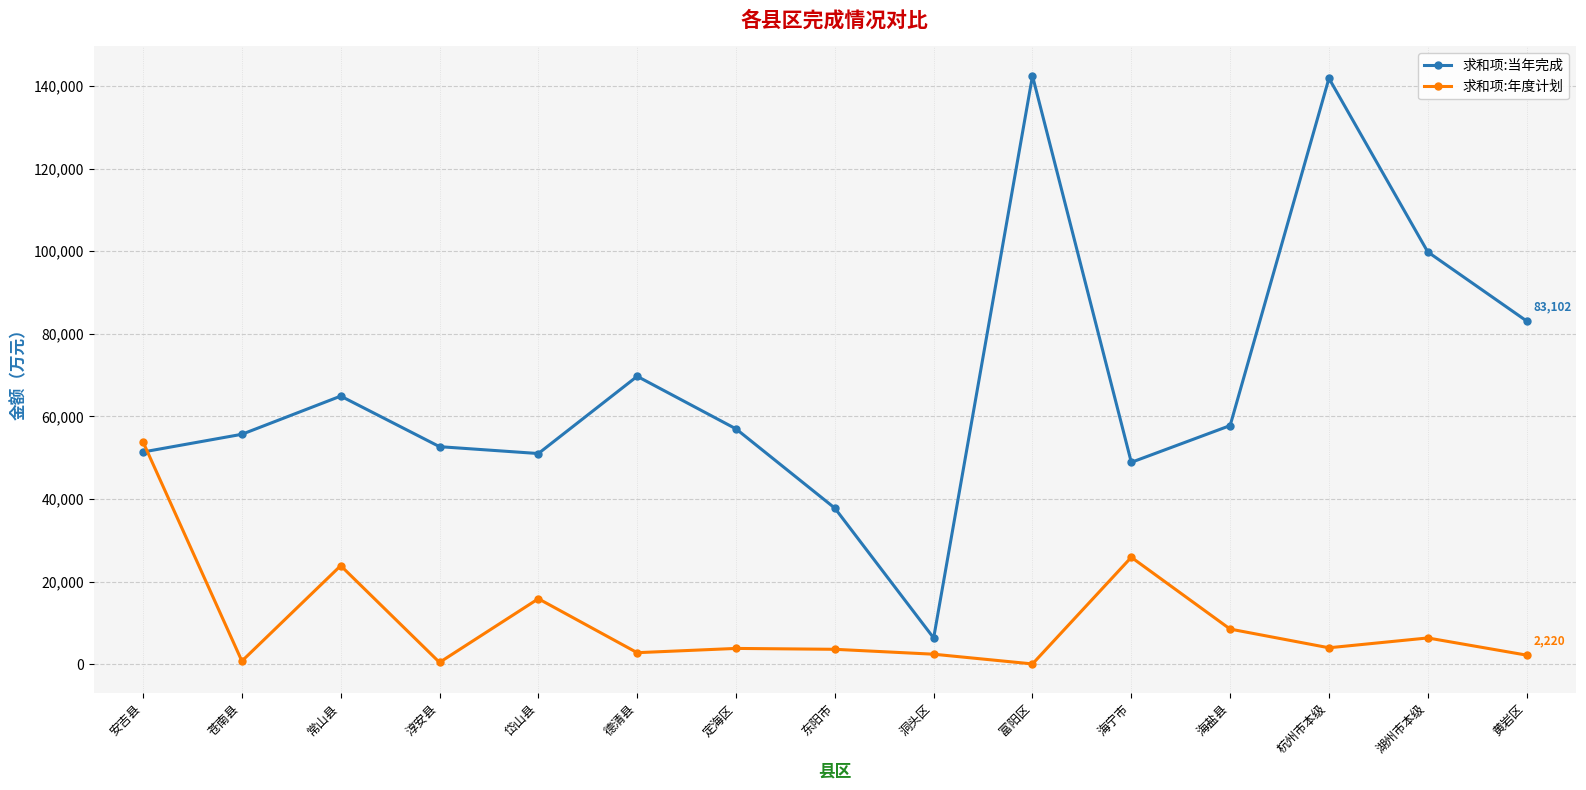

Between 安吉县 and 苍南县, which series saw the biggest shift?

求和项:年度计划